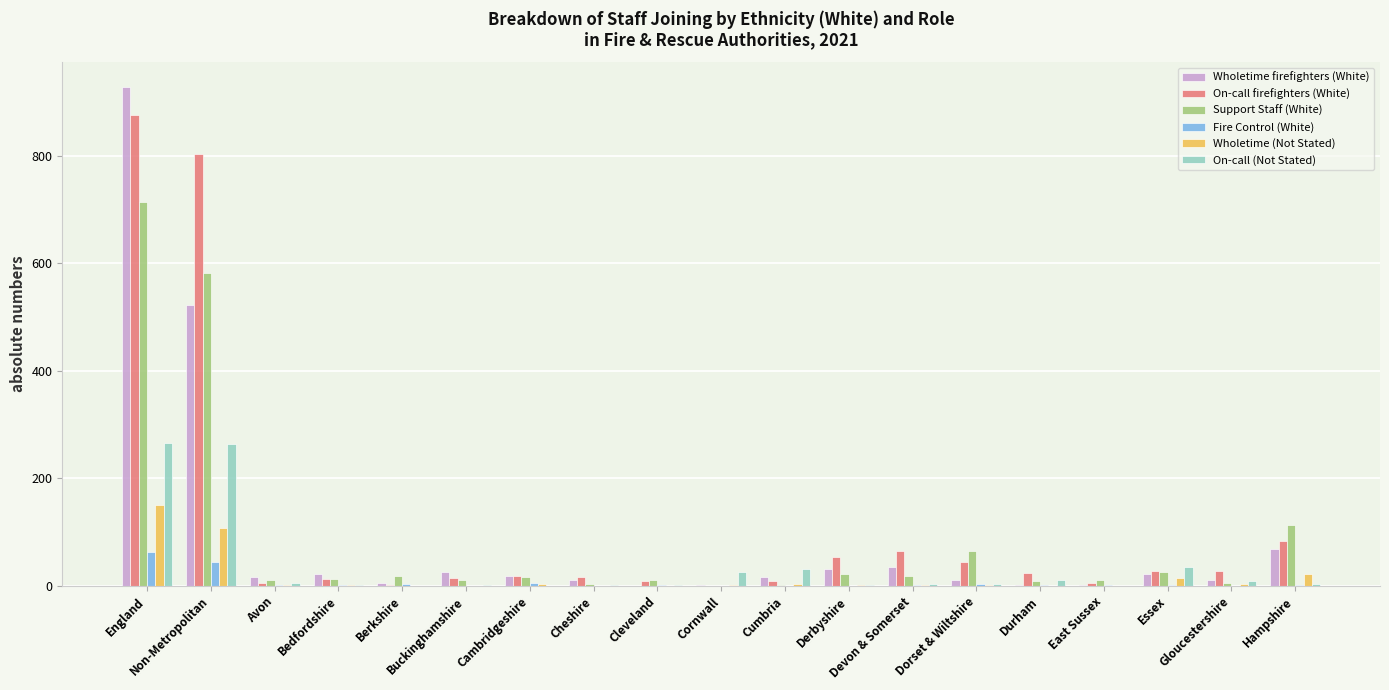

True or false: Support Staff (White) has a value of 25 at Essex.

True